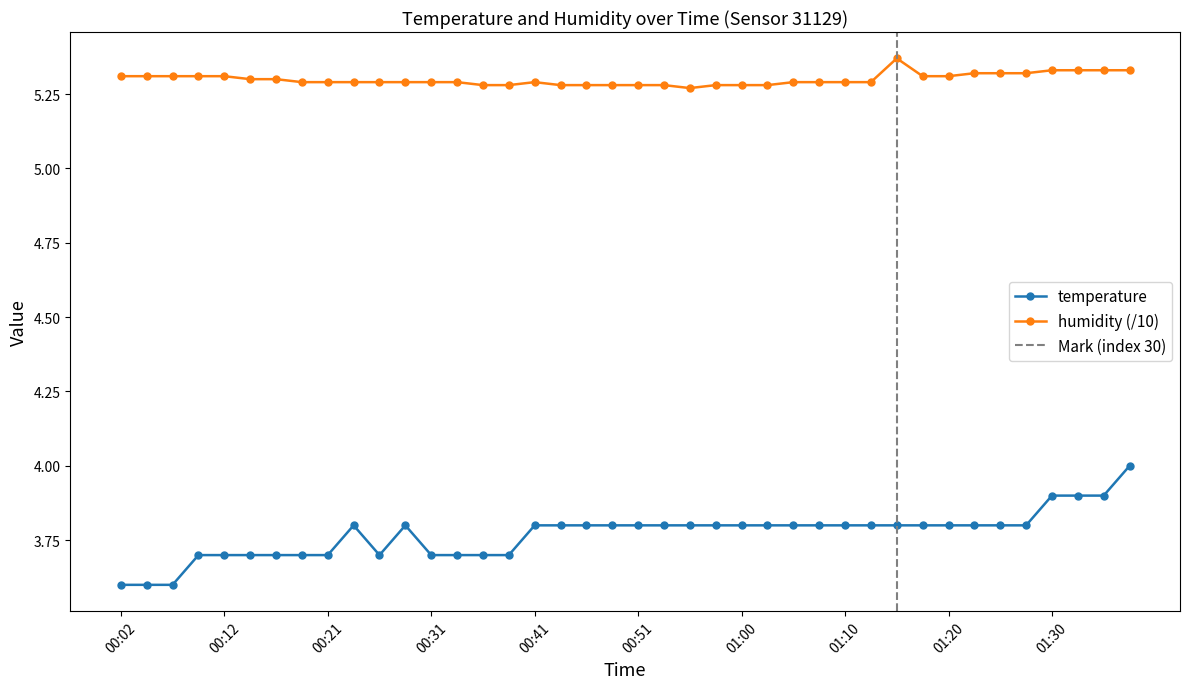

Is it true that humidity equals 5.3 at 00:58?

True